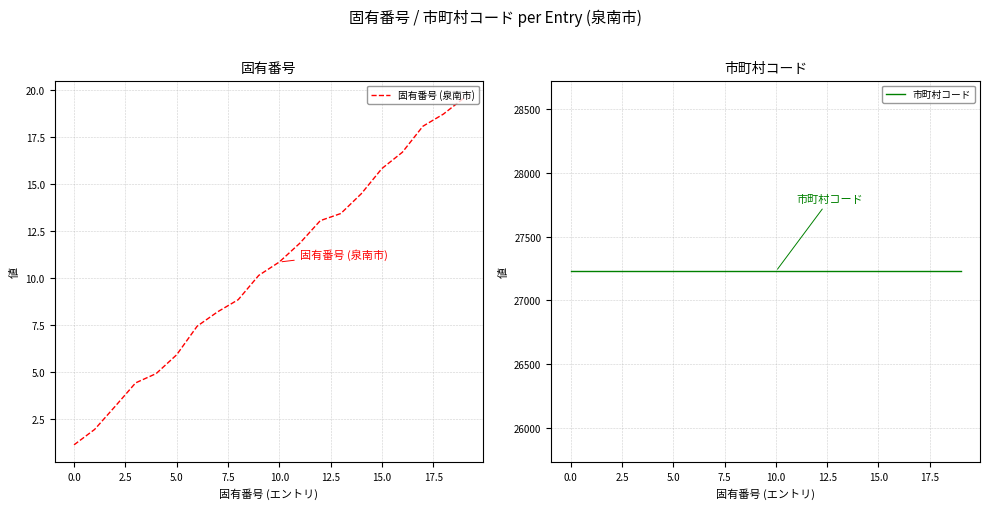

What is the highest value of the 固有番号 (泉南市) series?

19.6